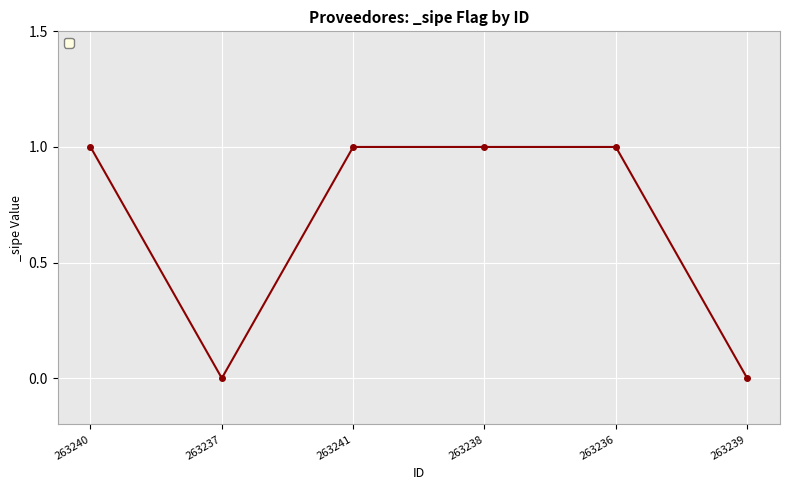

Where is the first local minimum?

263237